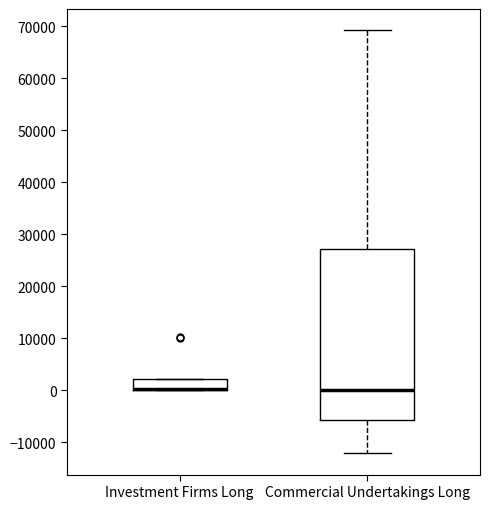

Where is the upper edge of the box for Investment Firms Long on the y-axis? The values are not printed on the chart, so give them approximately, as read against the axis.

2000